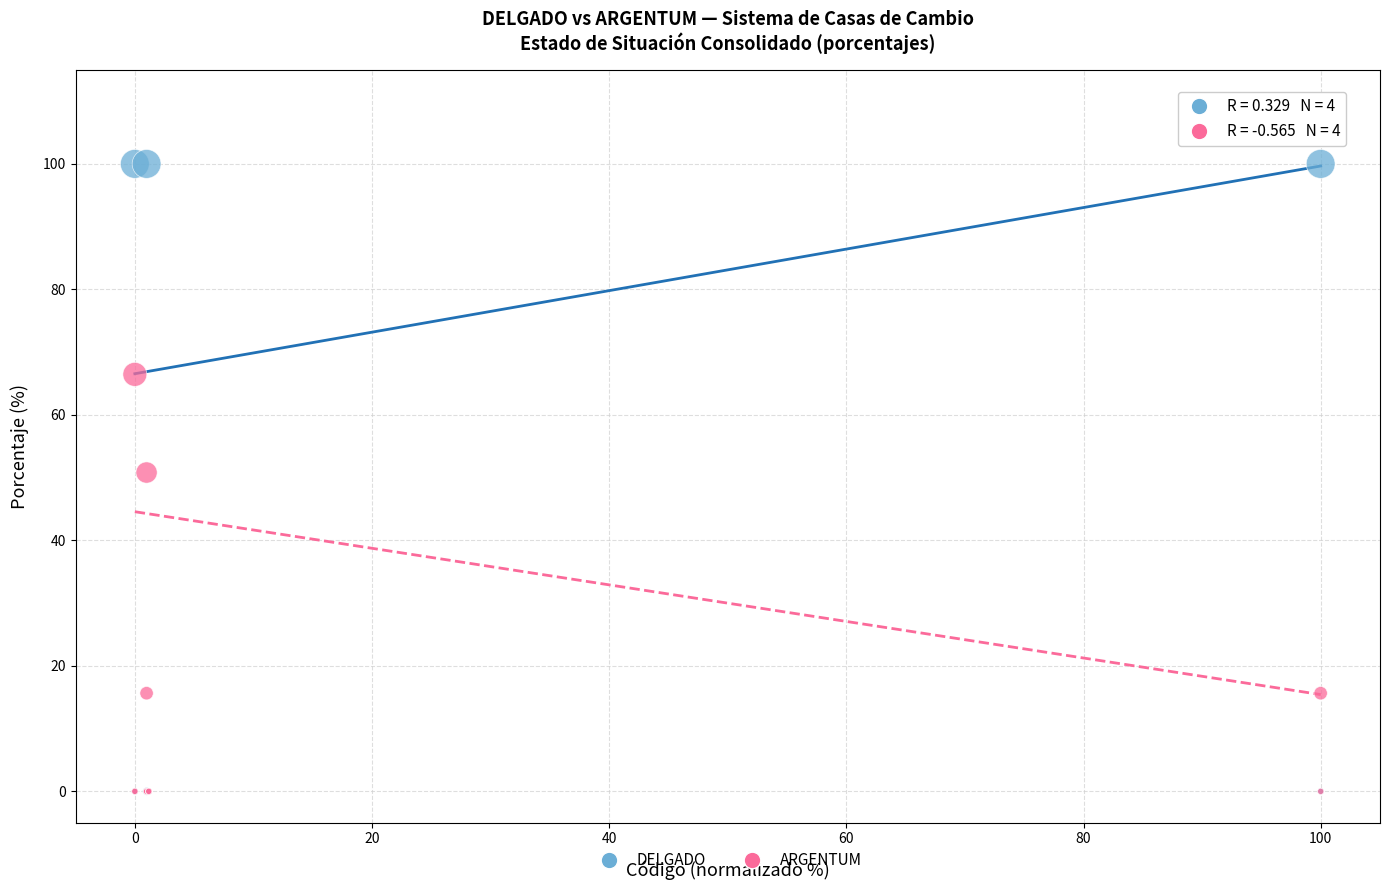

Across all series, what Y value is closest to 49?

50.8